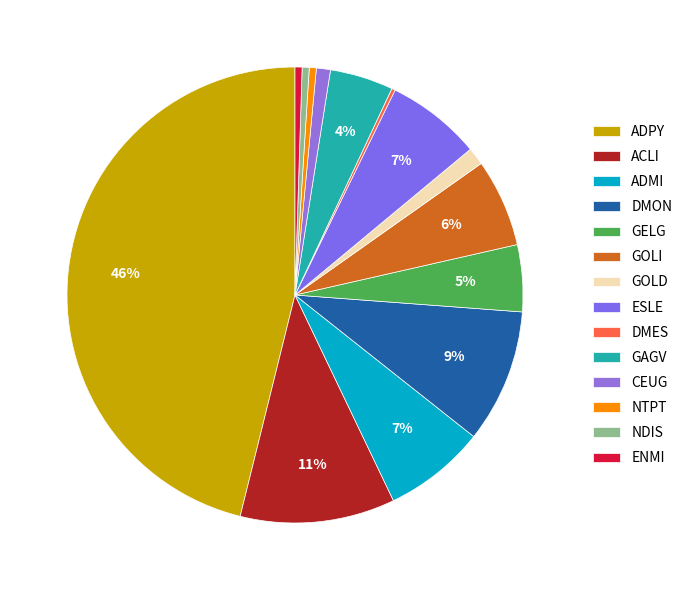

Is it true that CEUG is 8% of the pie?

False